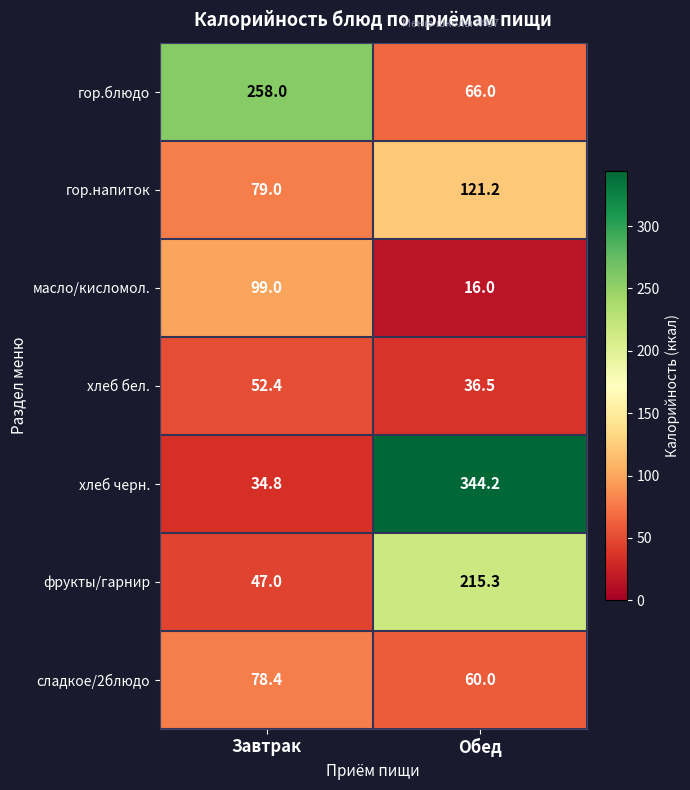

What is the spread (max minus min) of values at Завтрак?

223.2